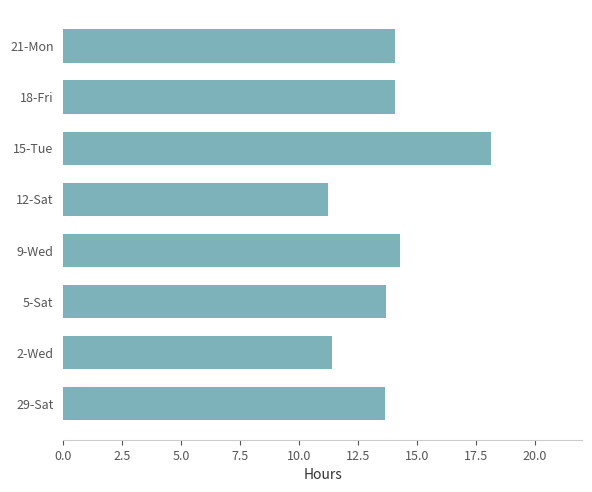

What is the ratio of the value at 29-Sat to the value at 2-Wed?

1.2